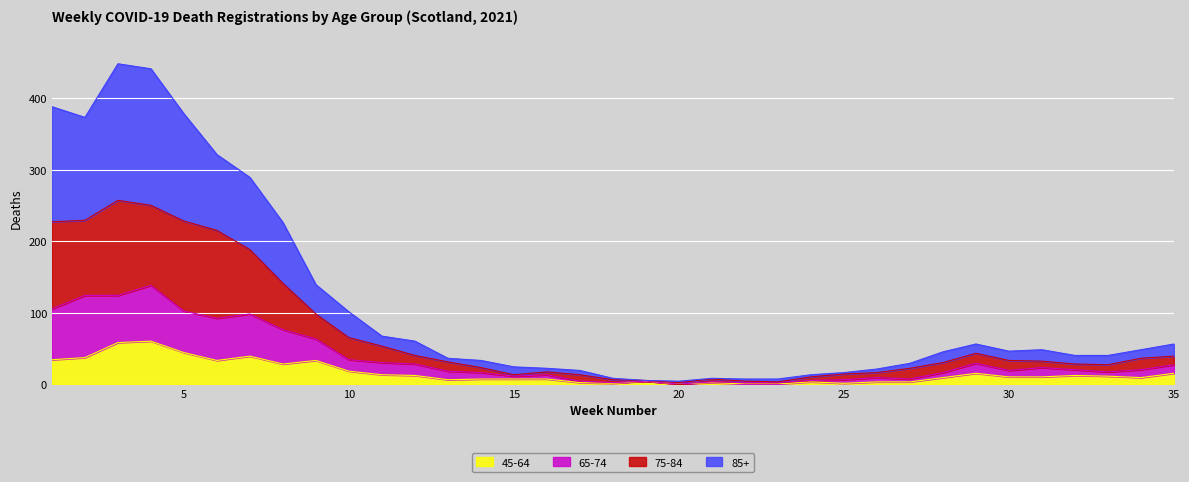

List the series in order of their peak value, highest first.

85+, 75-84, 65-74, 45-64